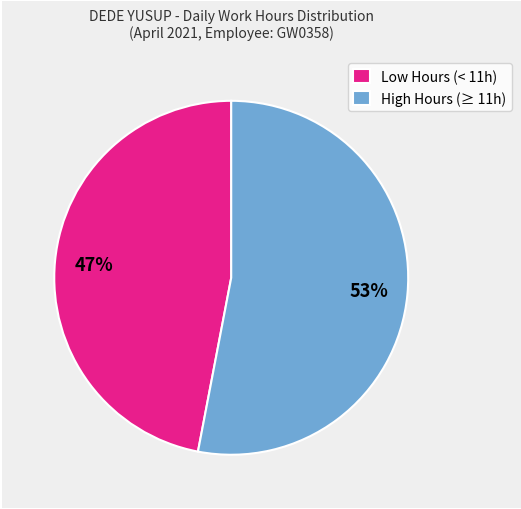

Rank the categories by value from lowest to highest.

Low Hours (< 11h), High Hours (≥ 11h)